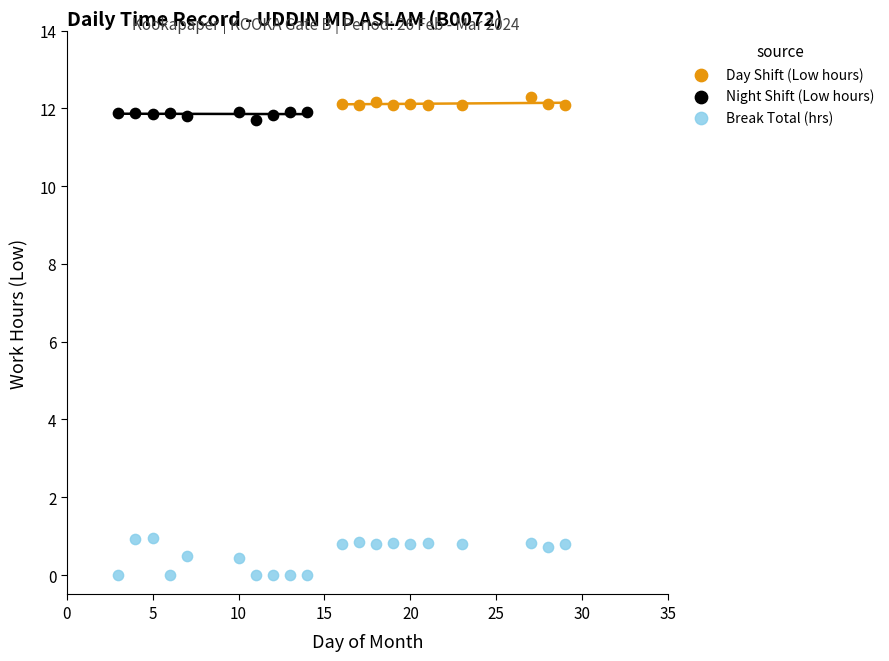

Which series contains the lowest Y value?

Break Total (hrs)